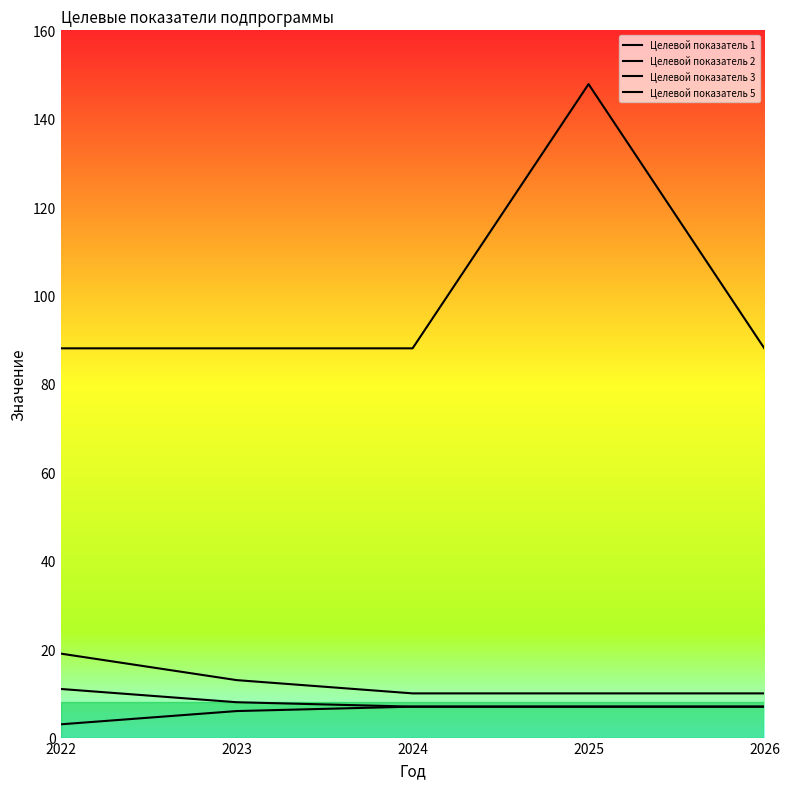

Count the Целевой показатель 2 values in the range 10 to 13.

4